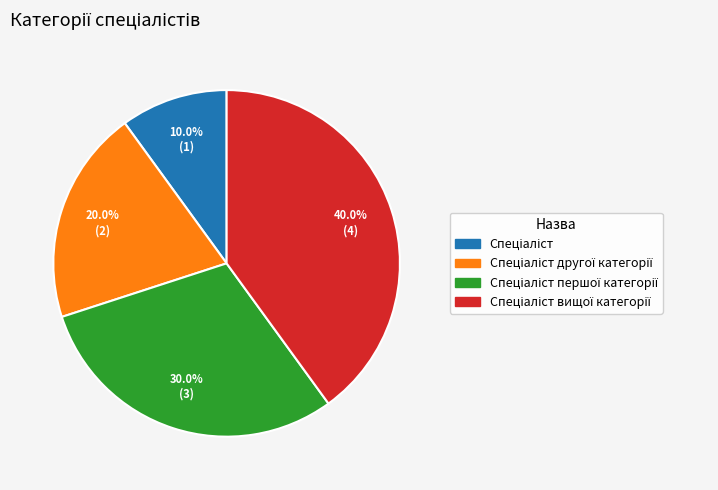

Is there any slice that represents more than half of the pie?

No